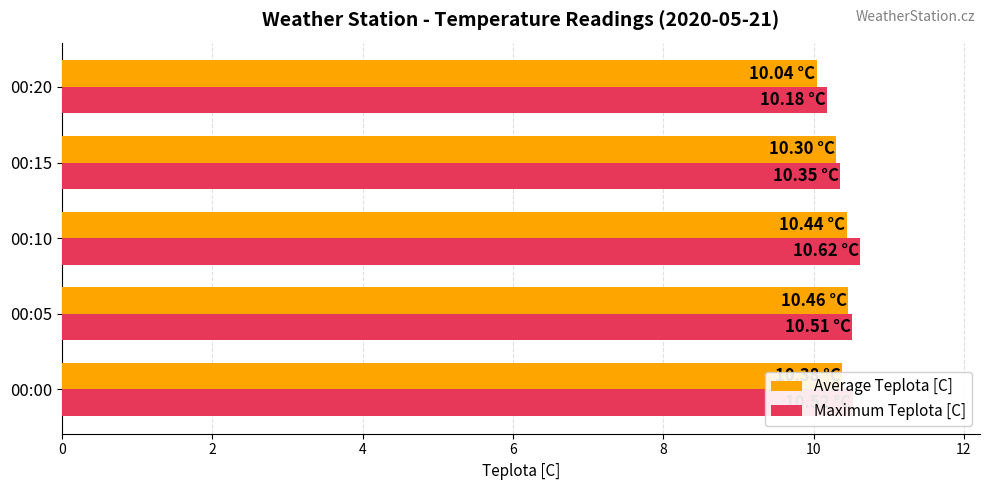

Which label corresponds to the smallest value in the chart?

00:20